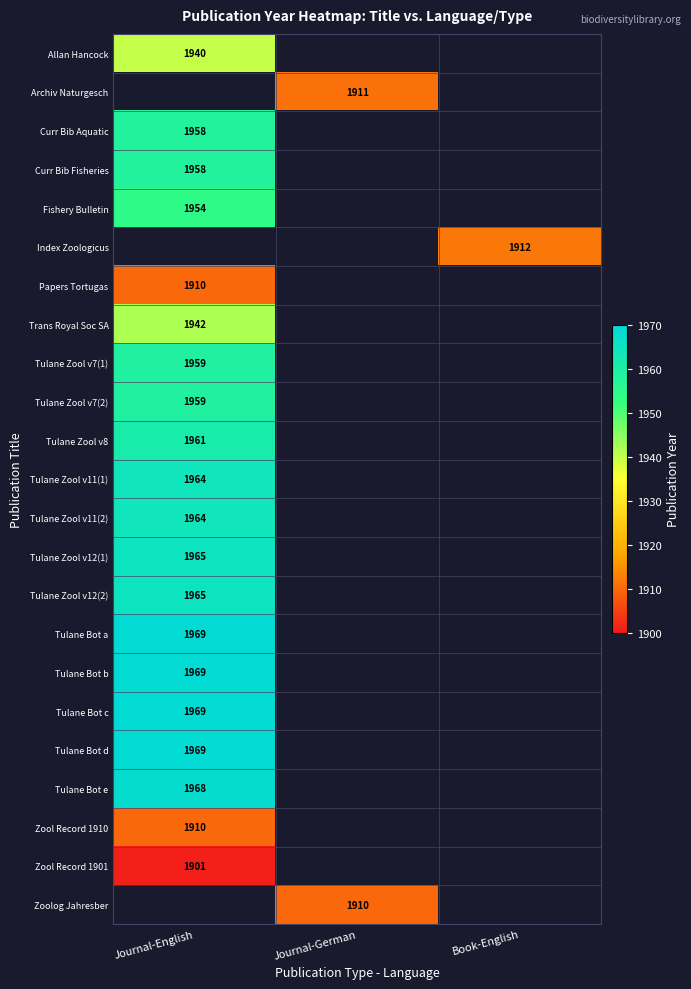

What is the greatest value displayed?

1969.0